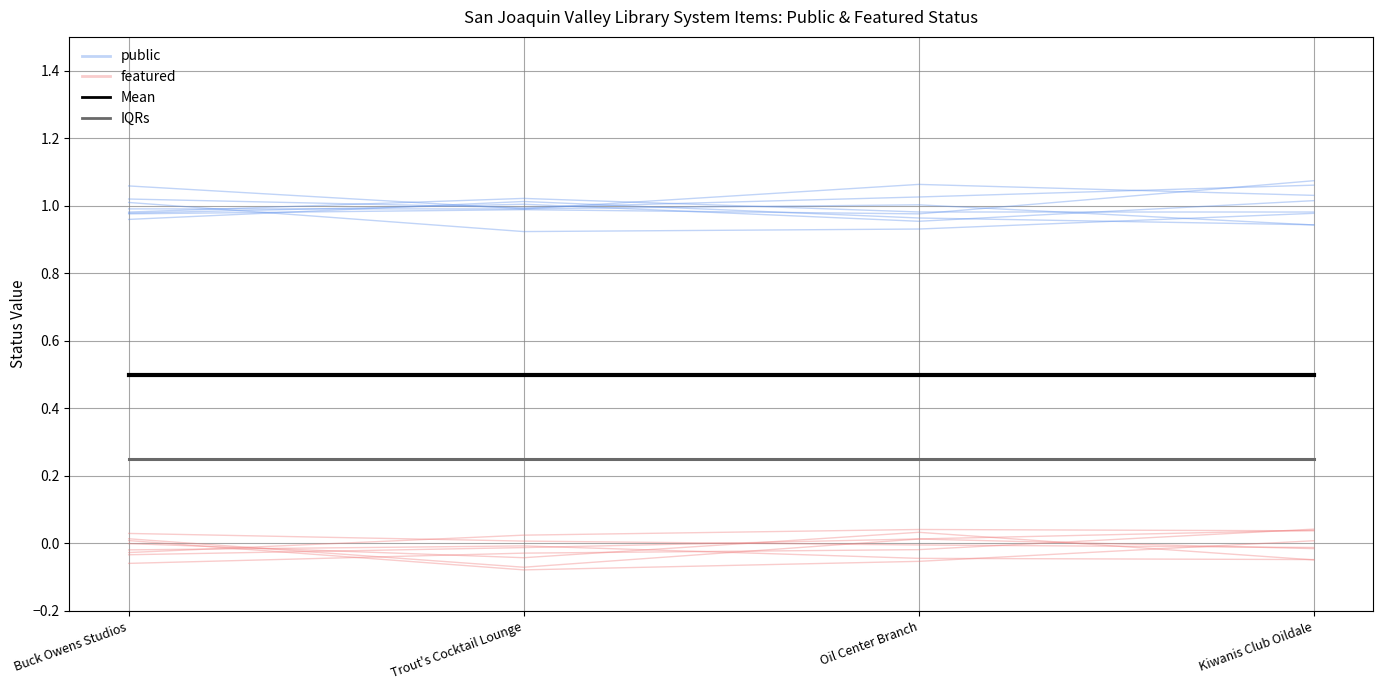

Rank the series by their maximum value, from highest to lowest.

public, Mean, IQRs, featured